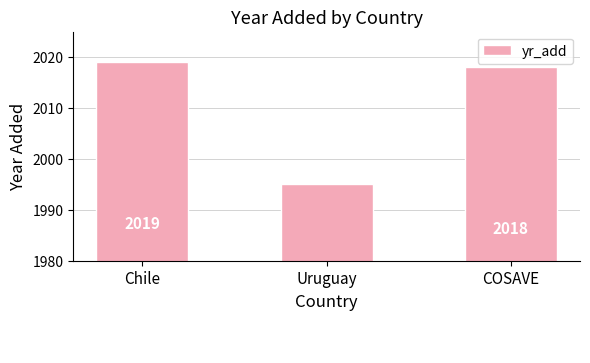

The value at COSAVE is 2018. True or false?

True